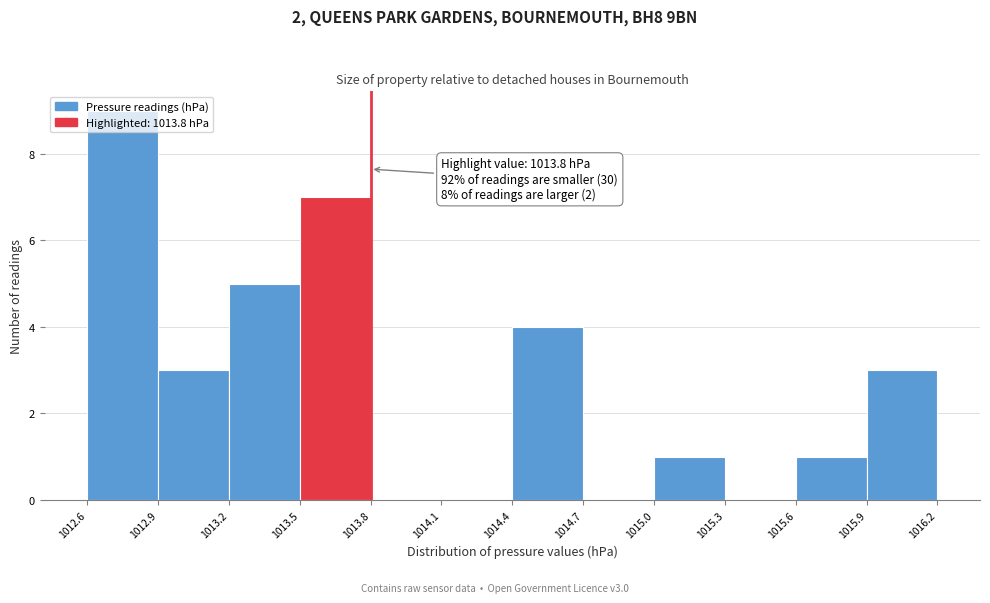

Over which range of the x-axis is the bar tallest?

1012.6 to 1012.9